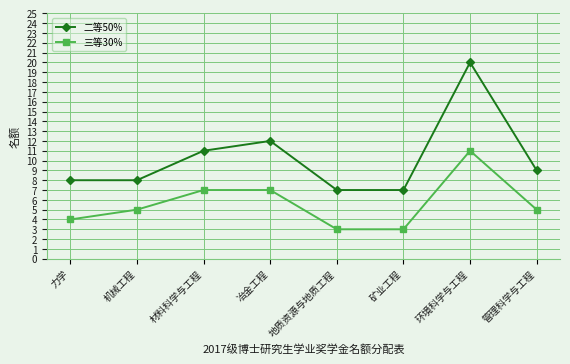

List the series in order of their peak value, lowest first.

三等30%, 二等50%